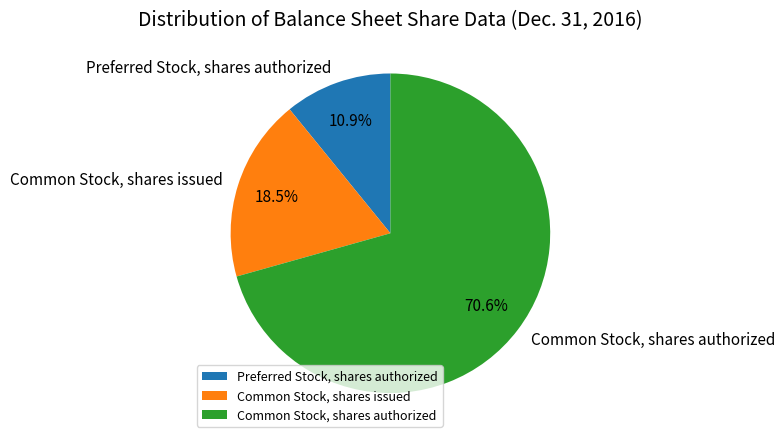

Which has a higher value, Common Stock, shares issued or Preferred Stock, shares authorized?

Common Stock, shares issued